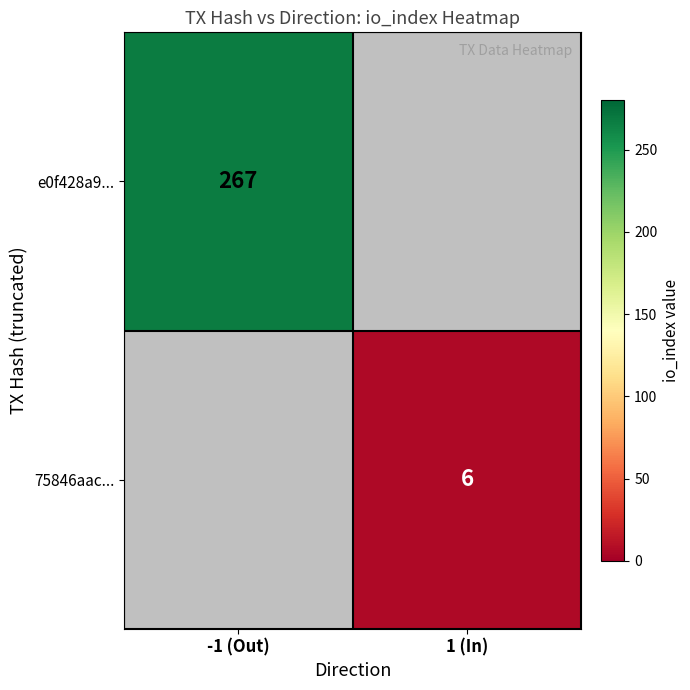

Is it true that e0f428a9... equals 72 at -1 (Out)?

False